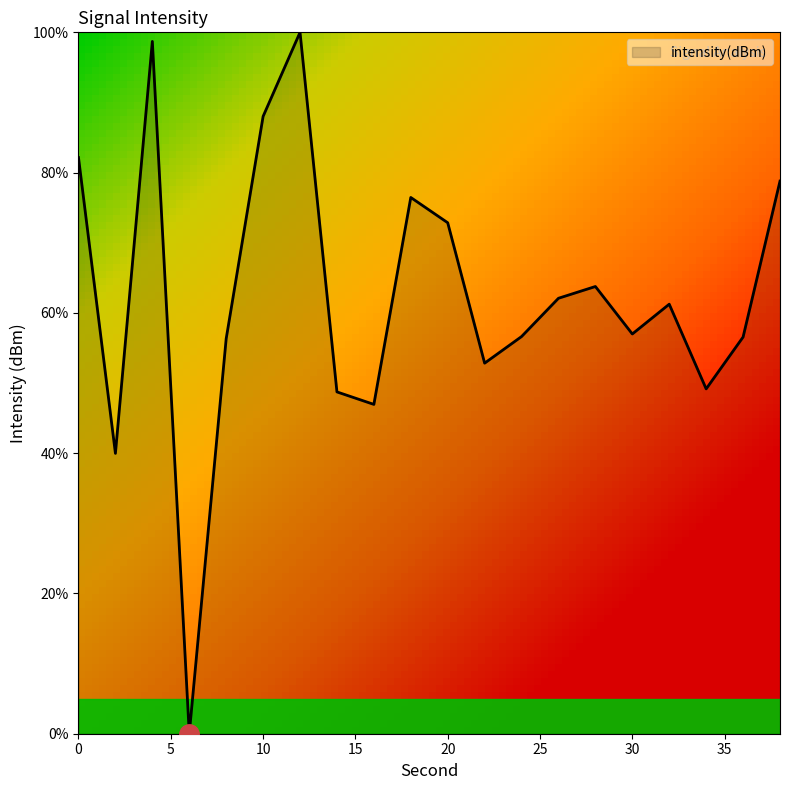

Is this an area chart (filled region under the line)?

Yes